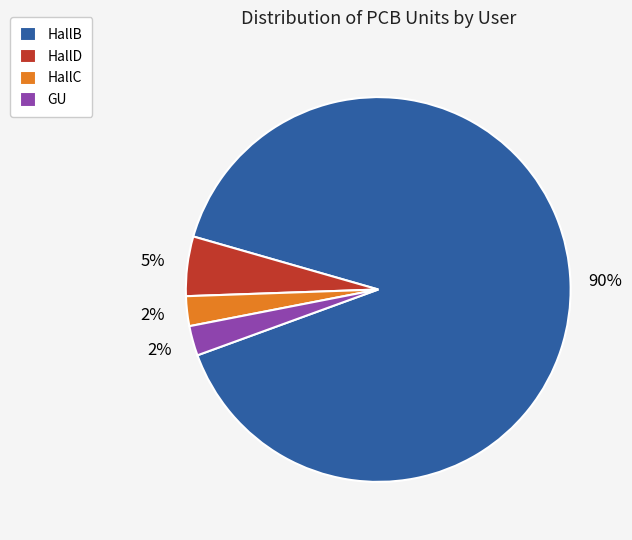

Does HallD account for over 50% of the chart?

No